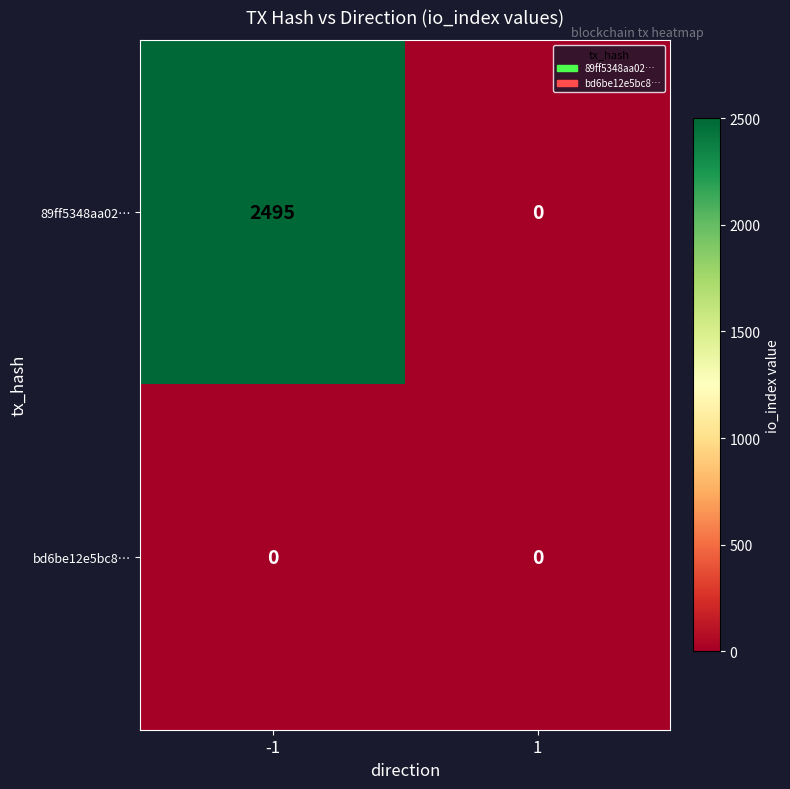

Rank the series by their average value, from highest to lowest.

89ff5348aa02…, bd6be12e5bc8…